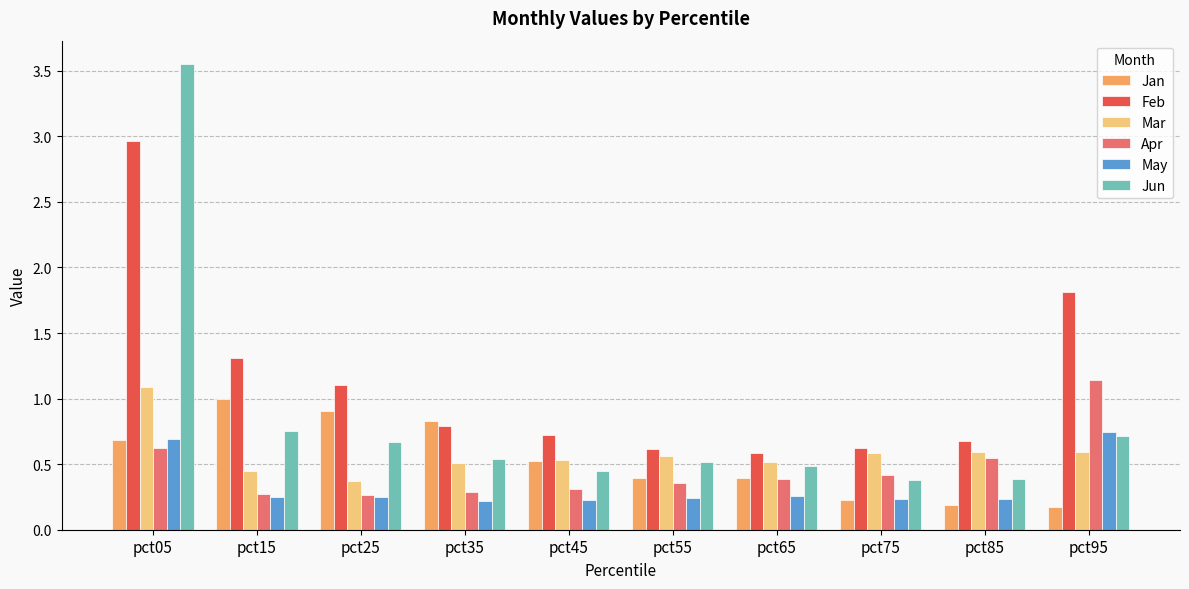

Which series has the widest spread of values?

Jun